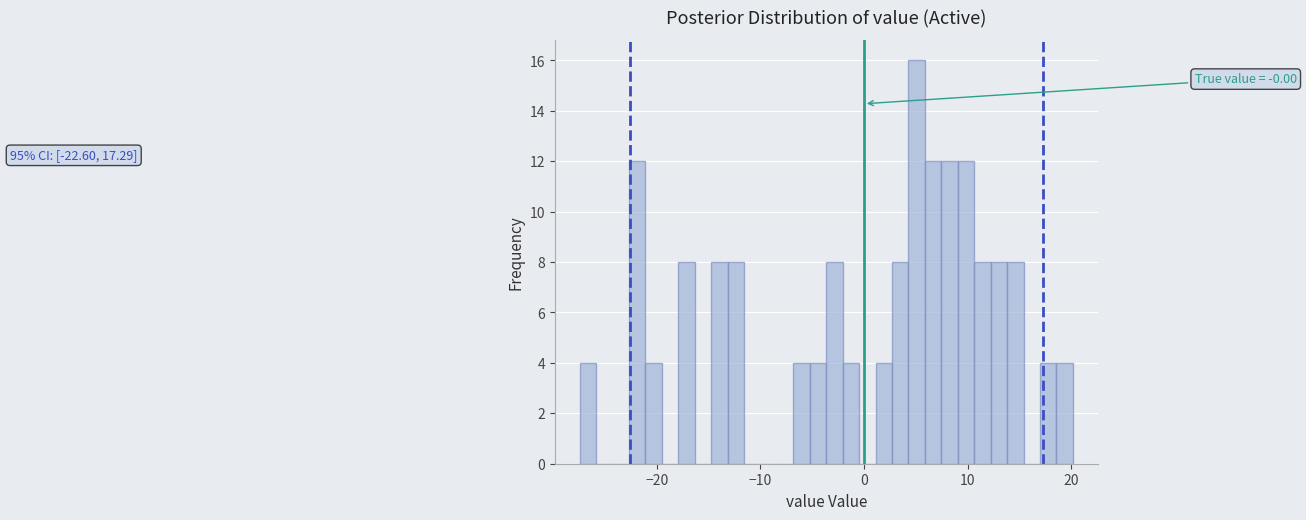

Read against the x-axis, roughly where is the centre of the tallest bar?

5